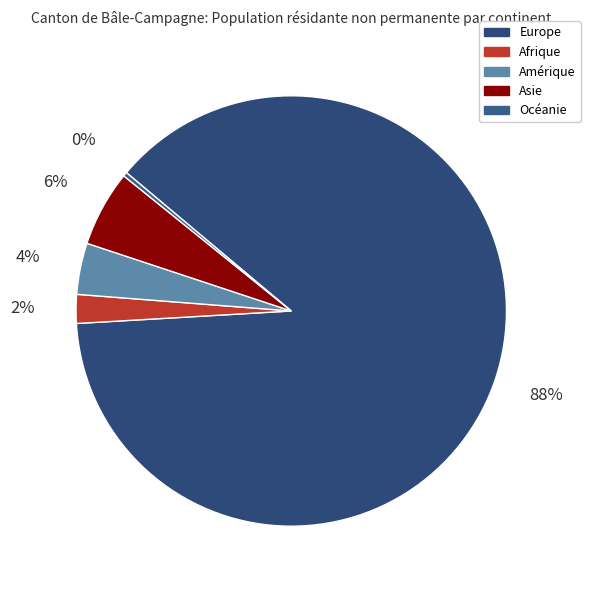

How many slices are in this pie chart?

5